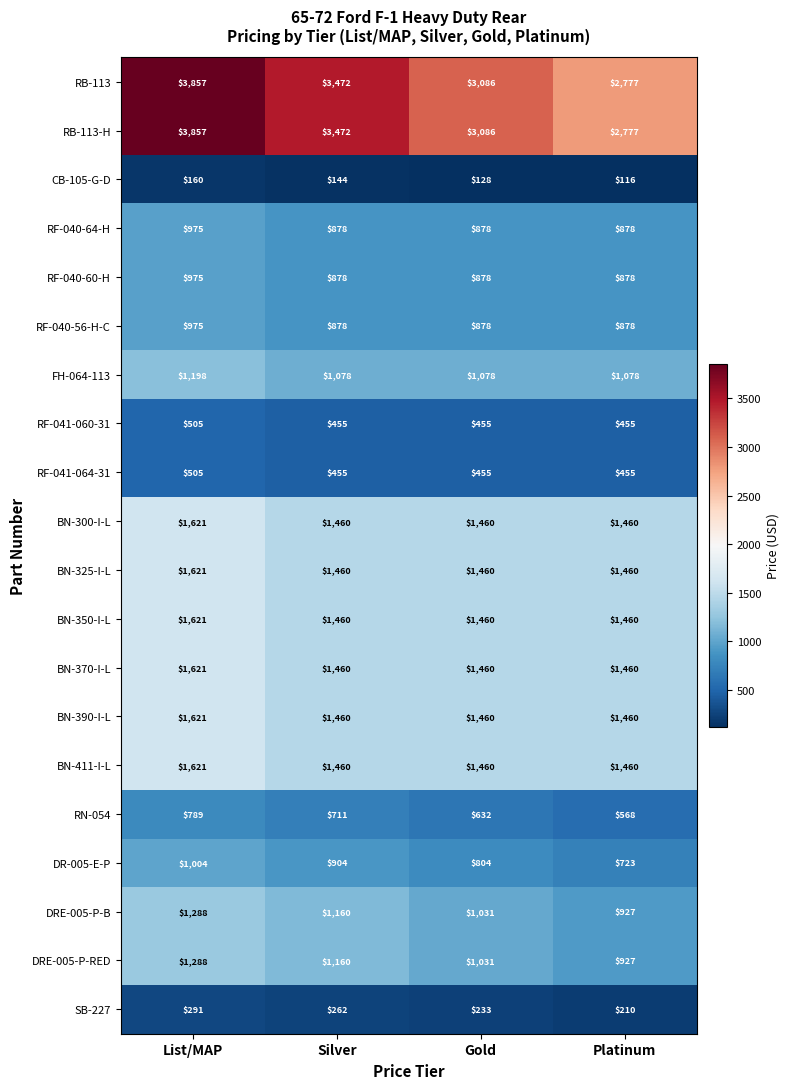

Which label corresponds to the smallest value in the chart?

Platinum